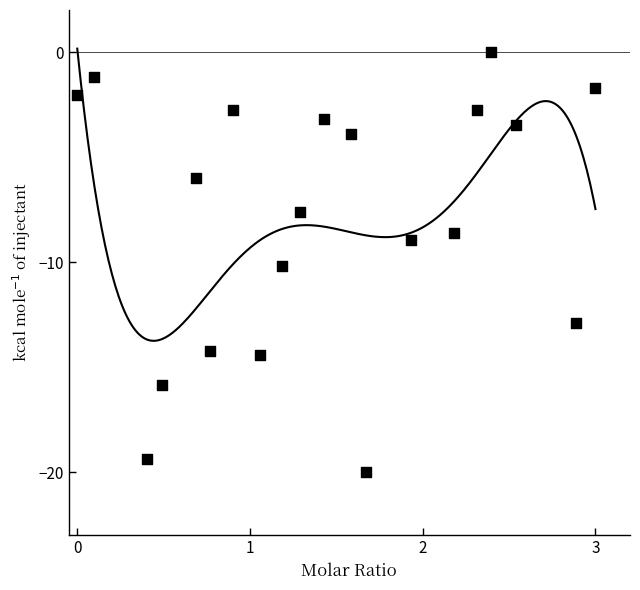

What is the range of Y values (max minus min)?

20.0